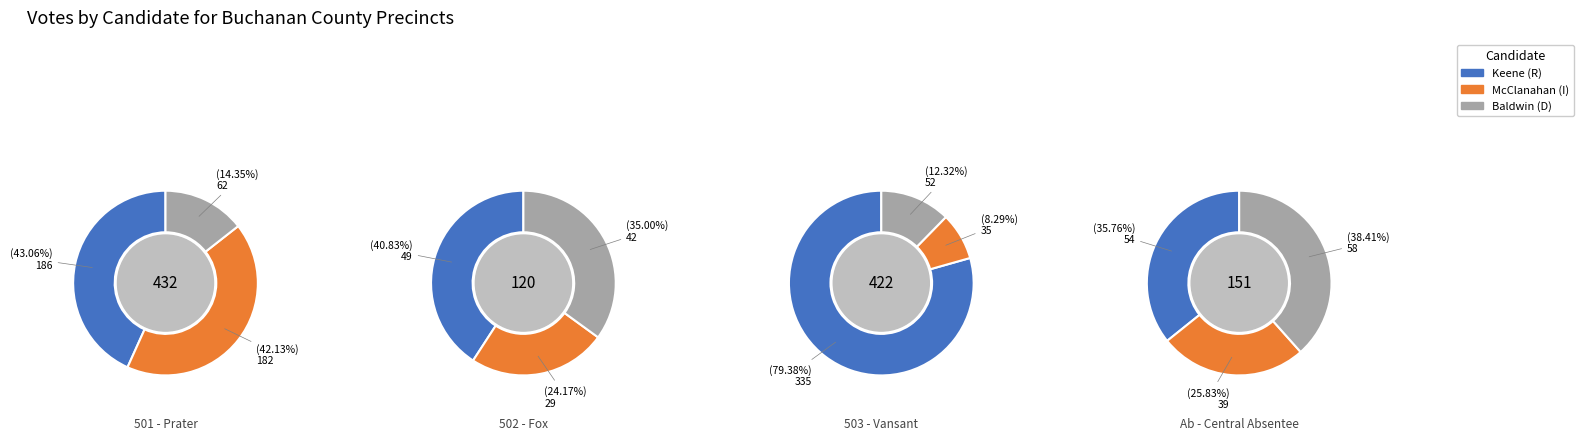

True or false: Ab - Central Absentee accounts for 28% of the total.

False